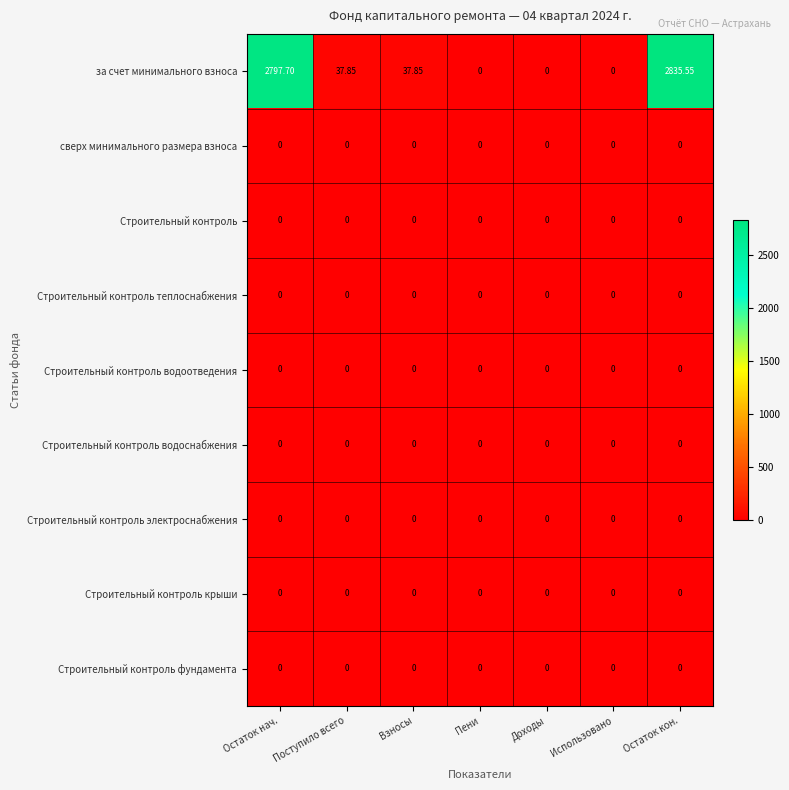

Which label corresponds to the largest value in the chart?

Остаток кон.